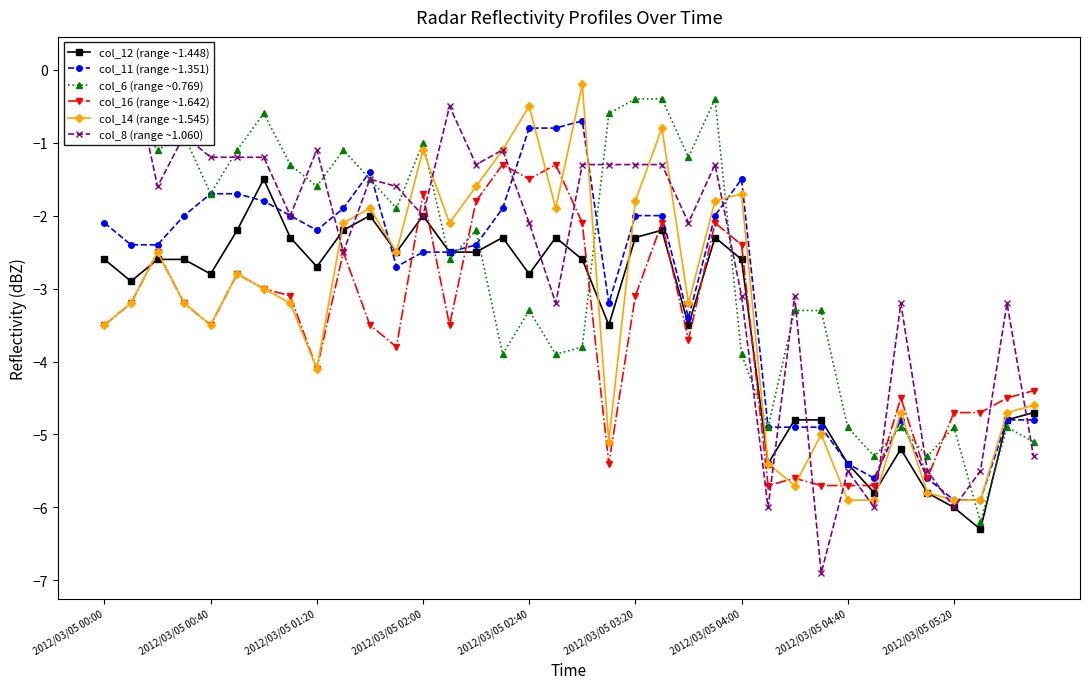

What is the maximum value for col_11 (range ~1.351)?

-0.7